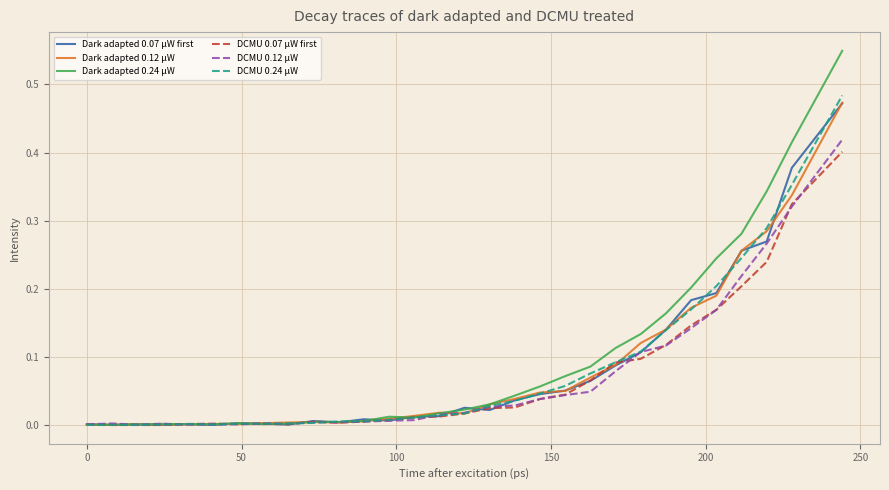

Is this an area chart (filled region under the line)?

No